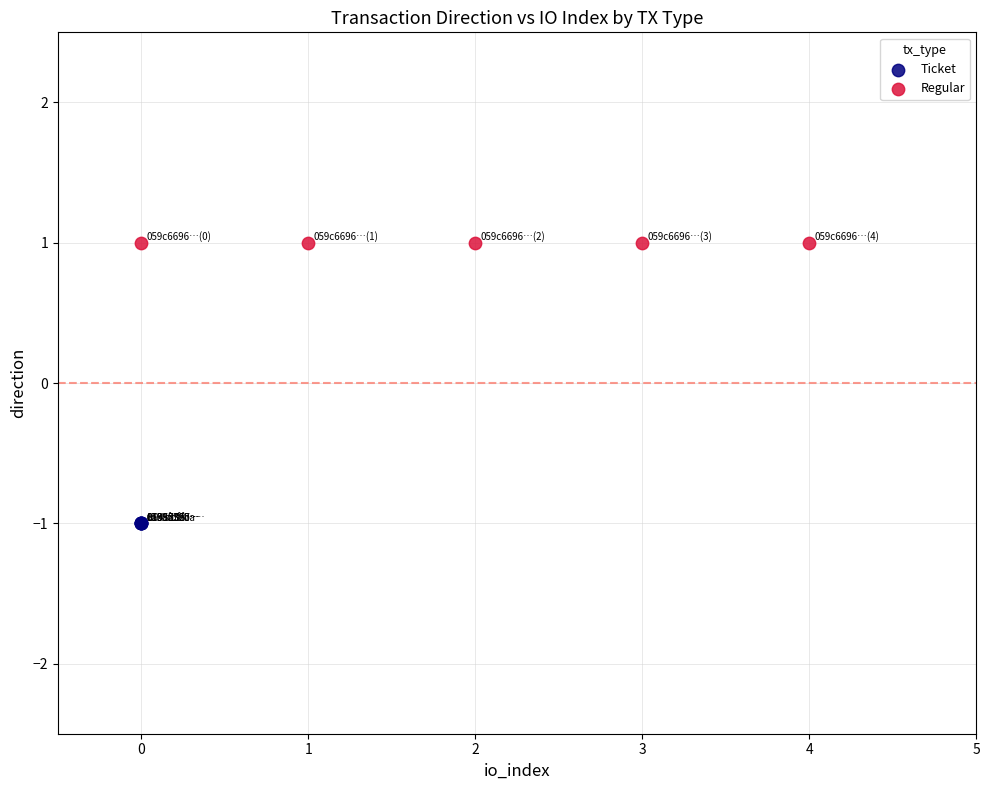

What are all the series names shown in the legend?

Ticket, Regular